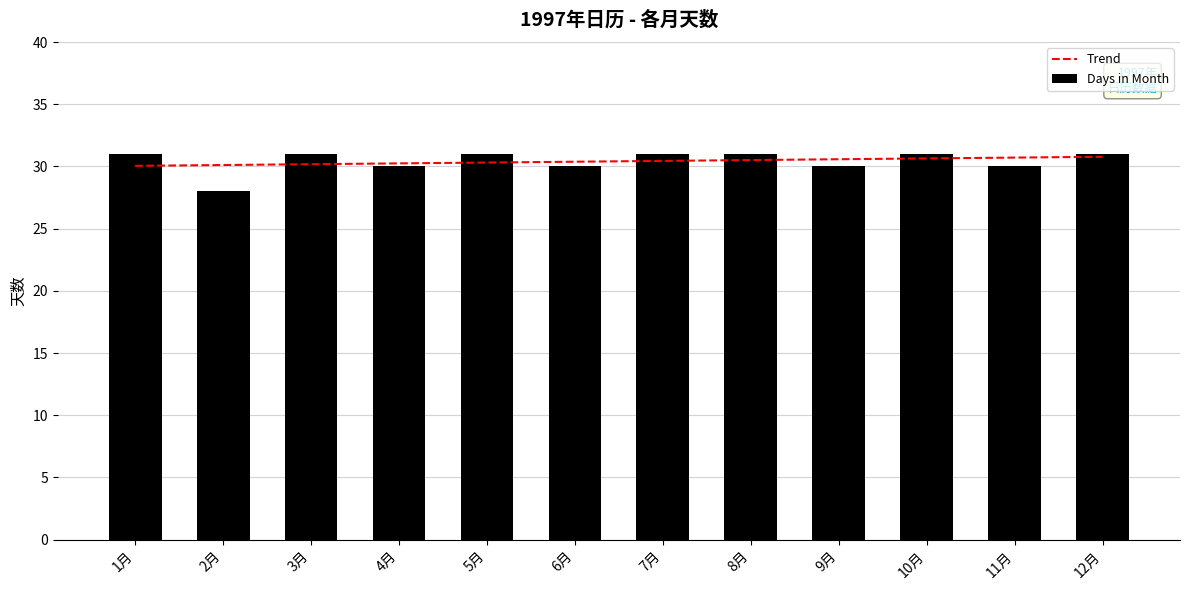

What is the value of the 3rd bar from the left?

31